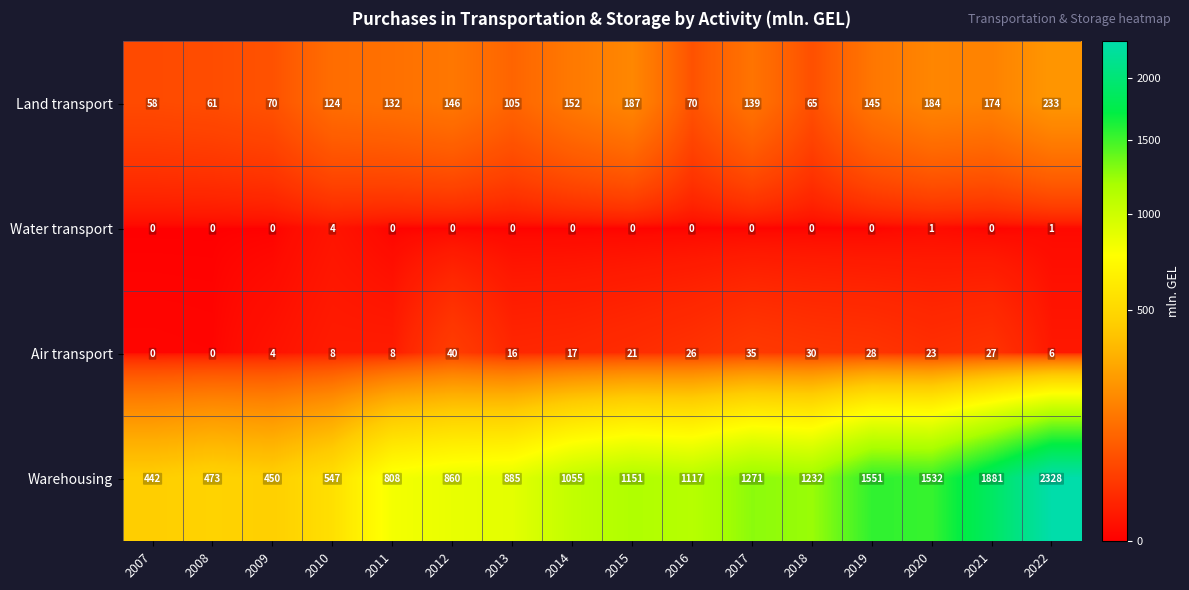

What is the maximum value shown in the chart?

2328